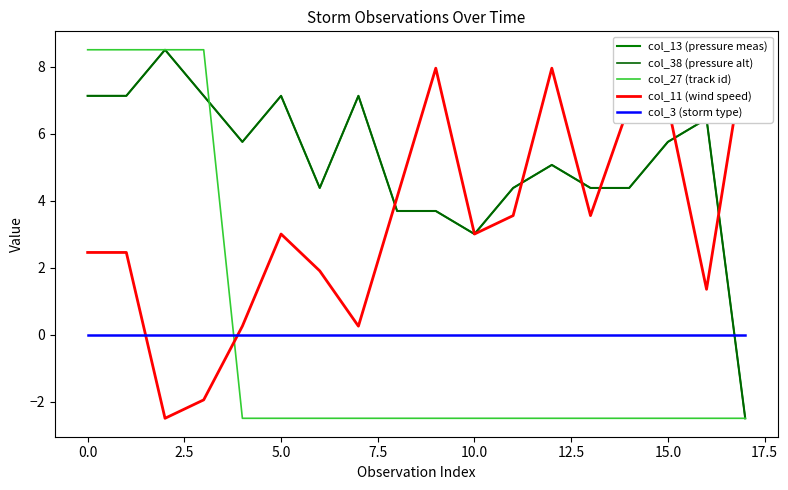

Reading left to right, transcribe all the data shown in this chart.

col_13 (pressure meas): 7.1	7.1	8.5	7.1	5.8	7.1	4.4	7.1	3.7	3.7	3.0	4.4	5.1	4.4	4.4	5.8	6.4	-2.5
col_38 (pressure alt): 7.1	7.1	8.5	7.1	5.8	7.1	4.4	7.1	3.7	3.7	3.0	4.4	5.1	4.4	4.4	5.8	6.4	-2.5
col_27 (track id): 8.5	8.5	8.5	8.5	-2.5	-2.5	-2.5	-2.5	-2.5	-2.5	-2.5	-2.5	-2.5	-2.5	-2.5	-2.5	-2.5	-2.5
col_11 (wind speed): 2.5	2.5	-2.5	-1.9	0.2	3.0	1.9	0.2	4.1	7.9	3.0	3.6	7.9	3.6	6.8	6.8	1.3	8.5
col_3 (storm type): 0.0	0.0	0.0	0.0	0.0	0.0	0.0	0.0	0.0	0.0	0.0	0.0	0.0	0.0	0.0	0.0	0.0	0.0